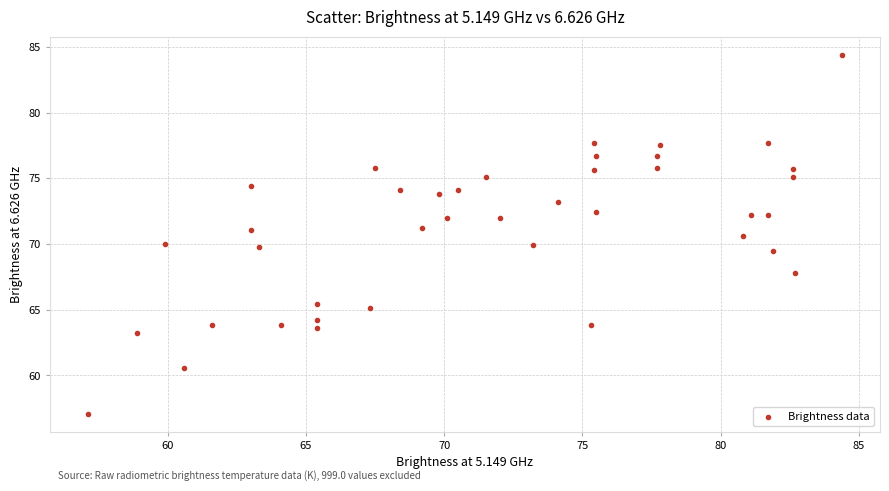

What is the range of Y values (max minus min)?

27.3